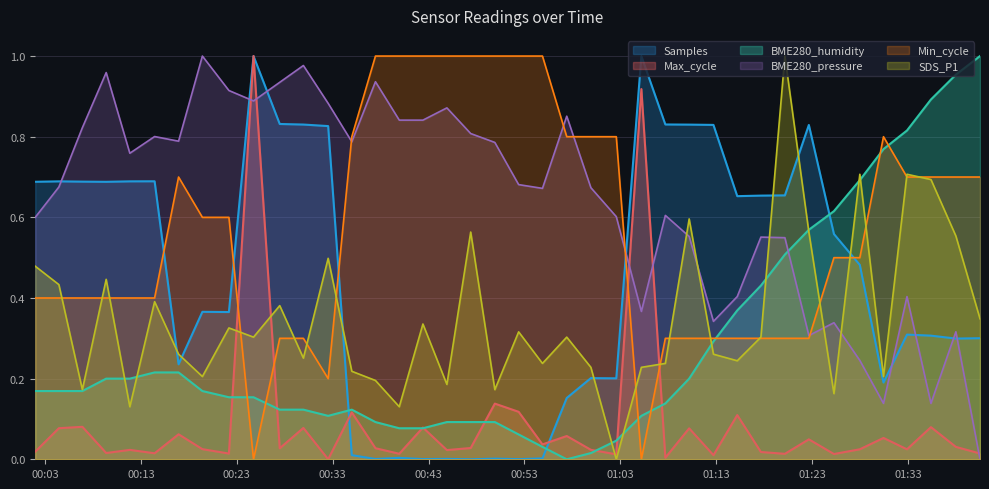

Which series has the widest spread of values?

SDS_P1